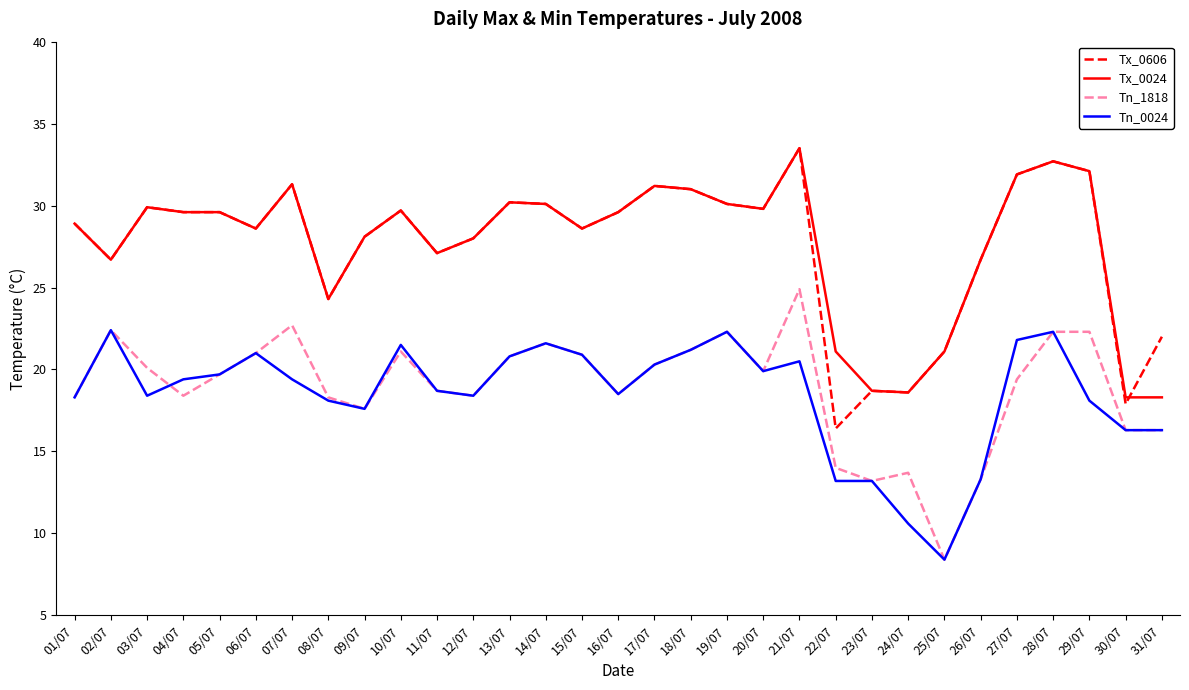

True or false: Tn_0024 has a value of 18.4 at 12/07.

True